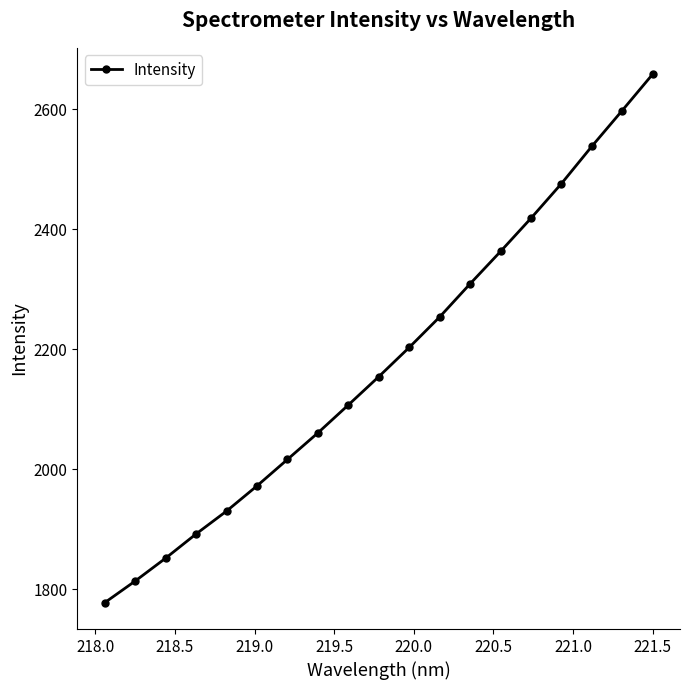

What is the greatest value displayed?

2658.6